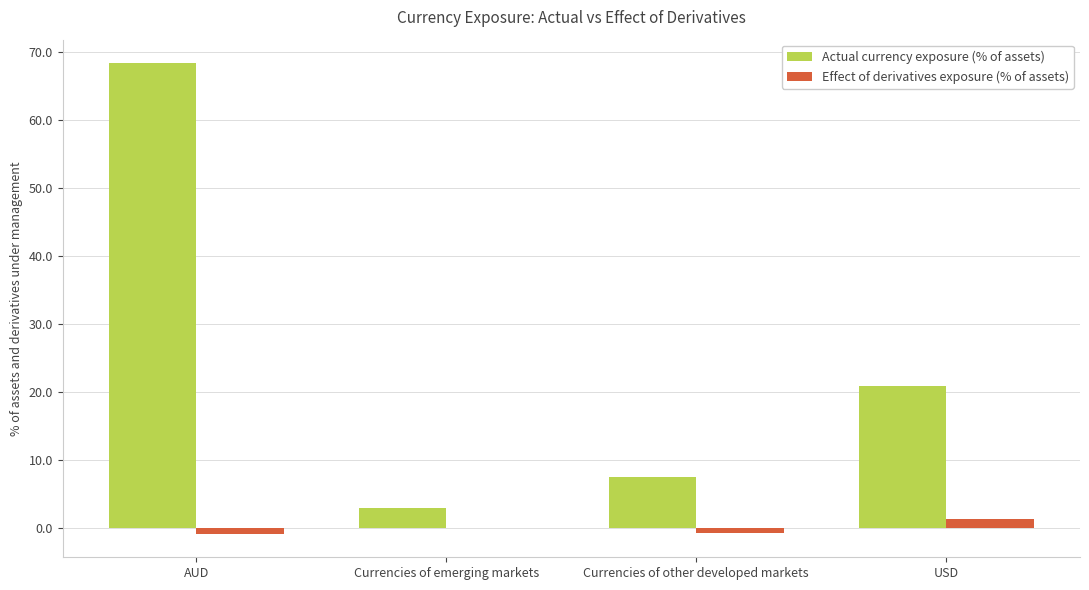

Which series has the largest total across all categories?

Actual currency exposure (% of assets)